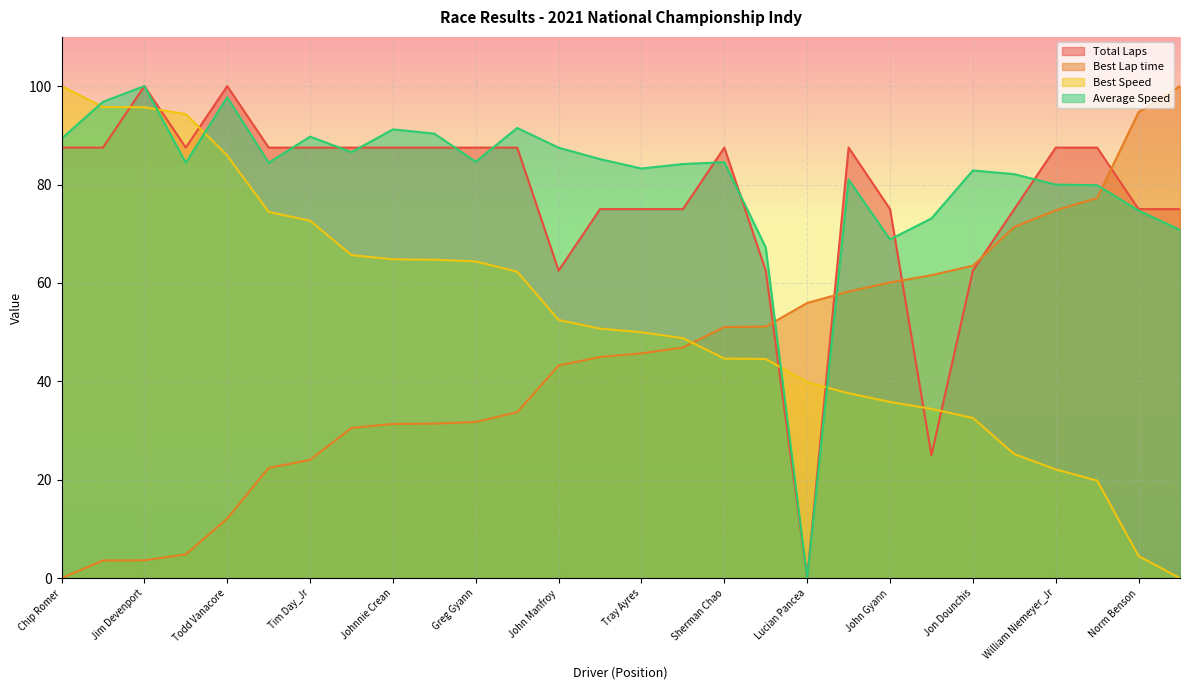

At how many categories does at least one series exceed 78?

24